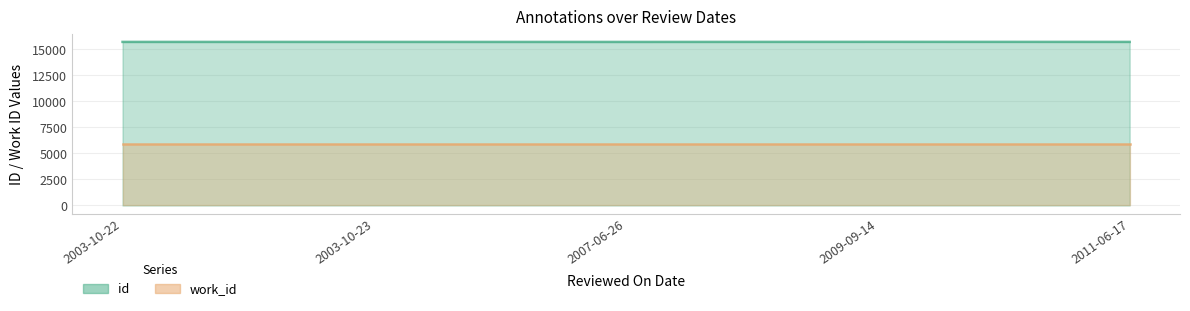

True or false: the data has more than 1 interior local peaks.

False